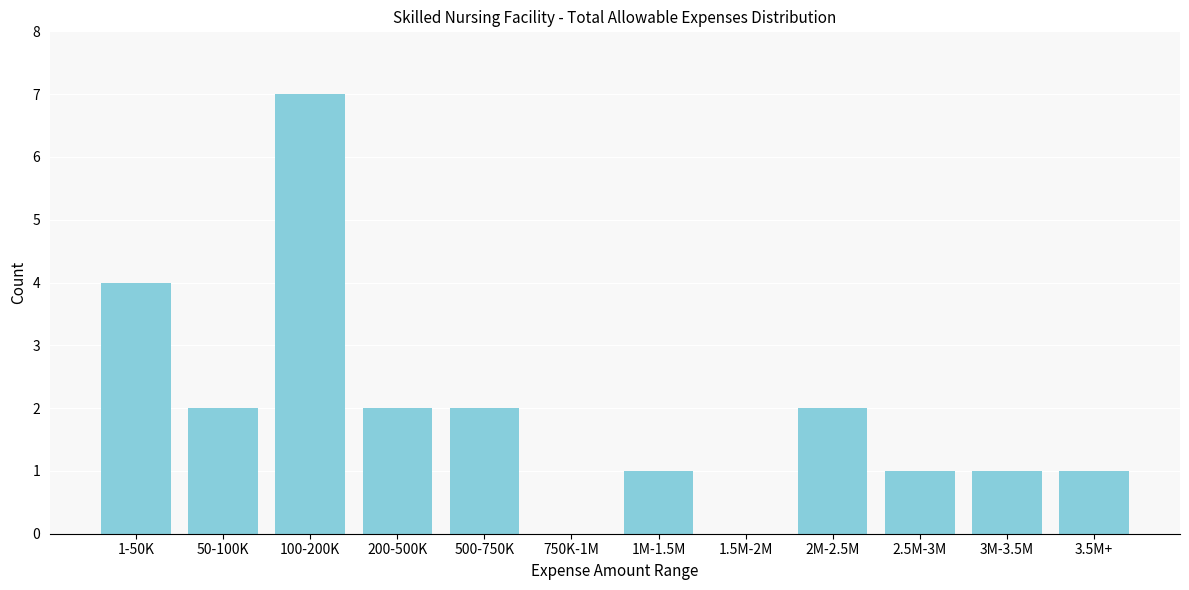

Reading right to left, what are all the values shown in this chart?

3.5M+=1	3M-3.5M=1	2.5M-3M=1	2M-2.5M=2	1.5M-2M=0	1M-1.5M=1	750K-1M=0	500-750K=2	200-500K=2	100-200K=7	50-100K=2	1-50K=4